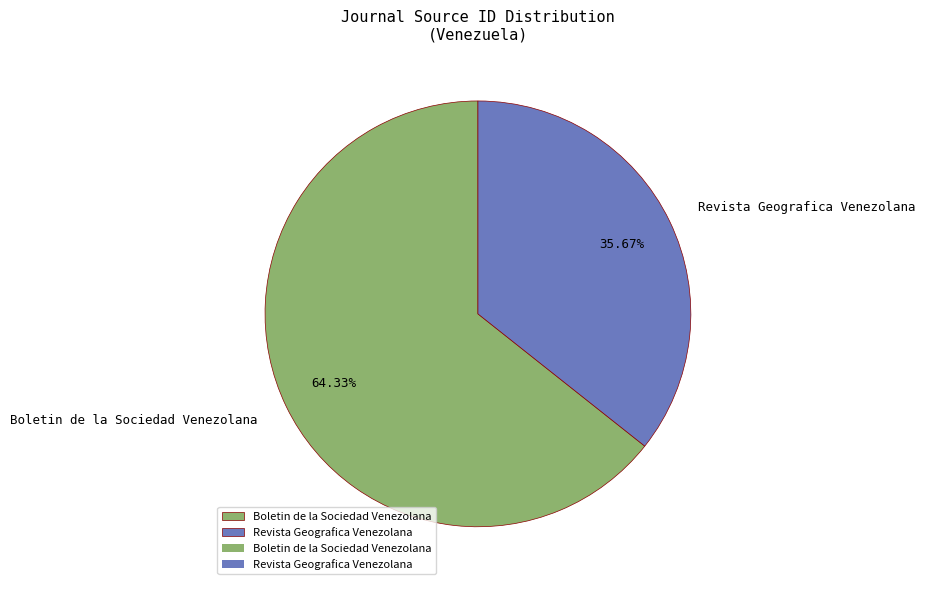

To the nearest percent, what is the combined percentage of Boletin de la Sociedad Venezolana and Revista Geografica Venezolana?

100%